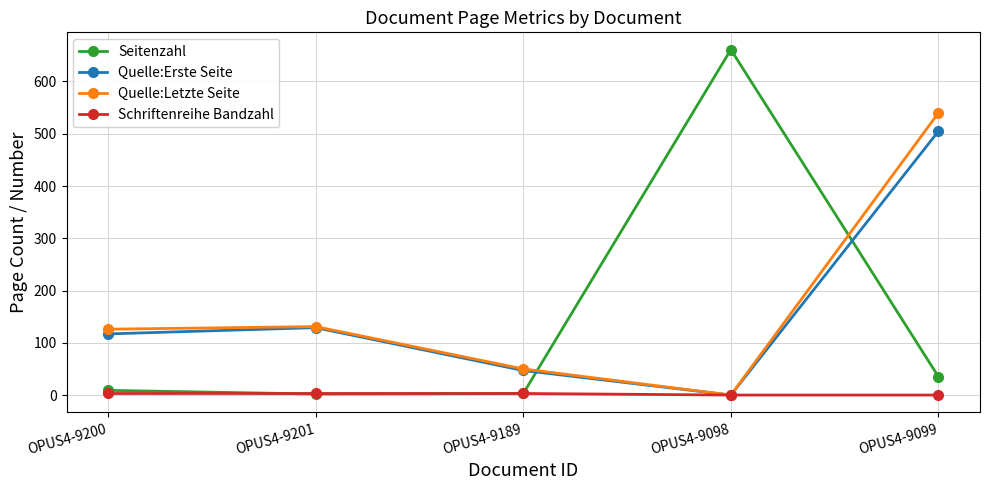

The Seitenzahl series shows 273 at OPUS4-9098. True or false?

False